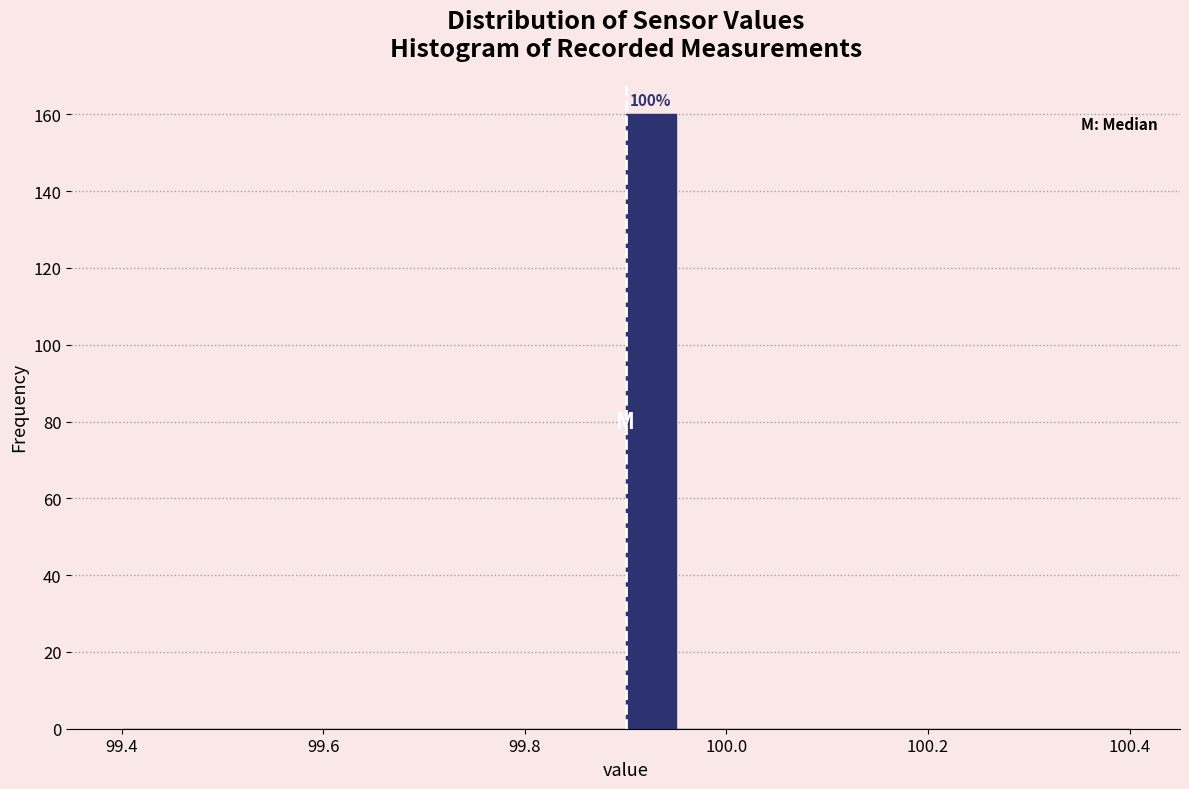

Read against the x-axis, roughly where is the centre of the tallest bar?

99.92